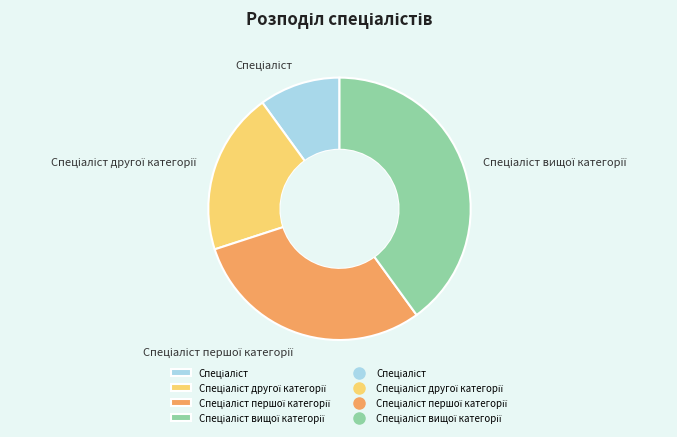

Does any single category account for the majority?

No